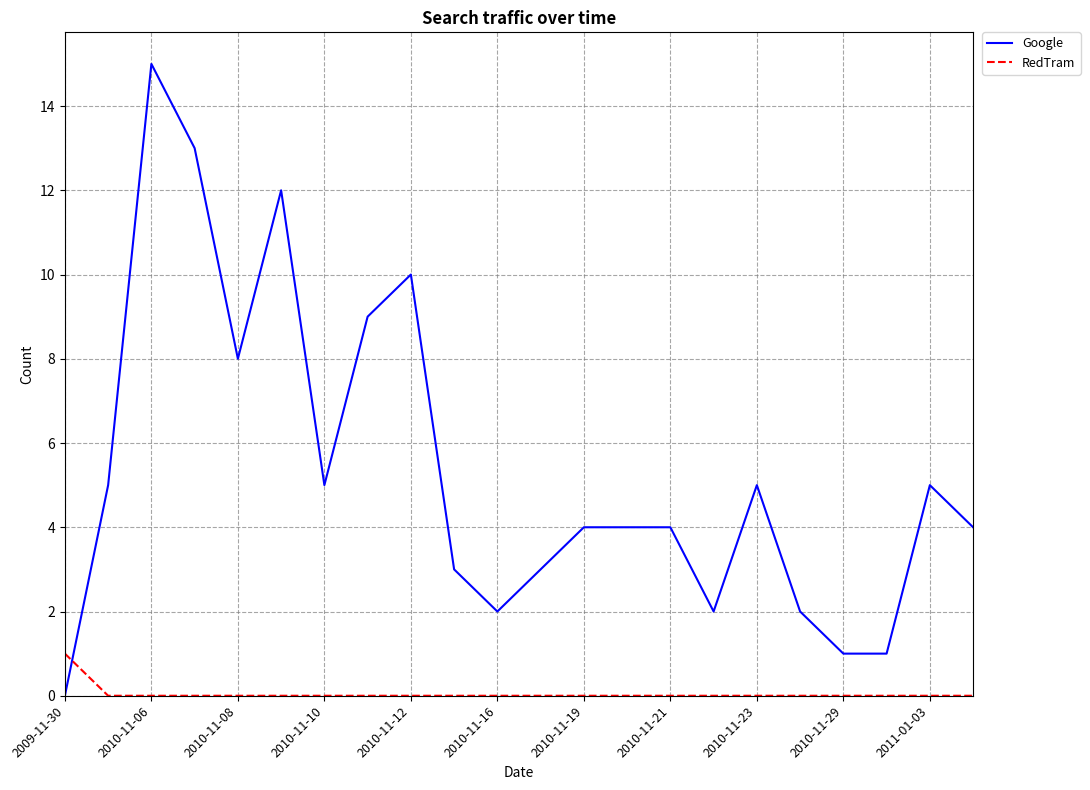

Which series ends up on top after the final intersection of RedTram and Google?

Google